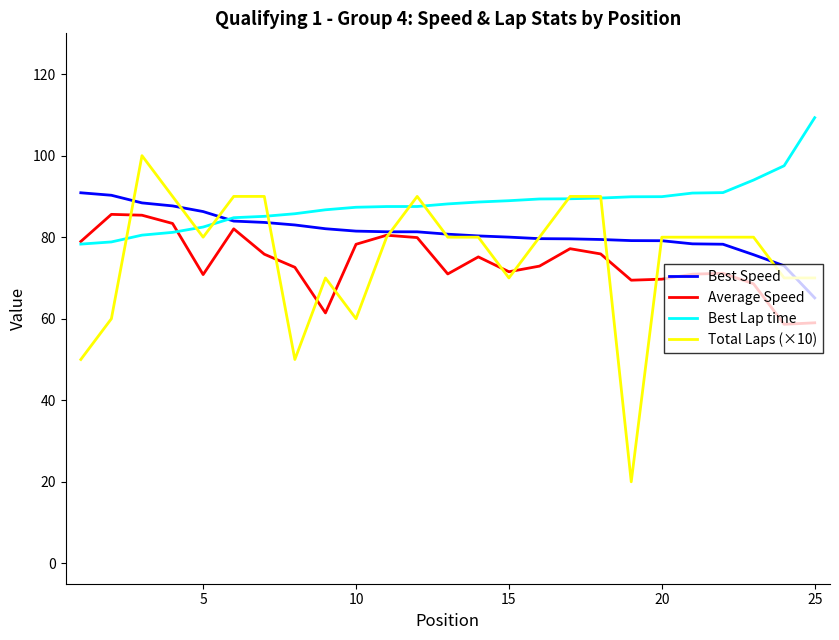

Which series has the widest spread of values?

Total Laps (×10)